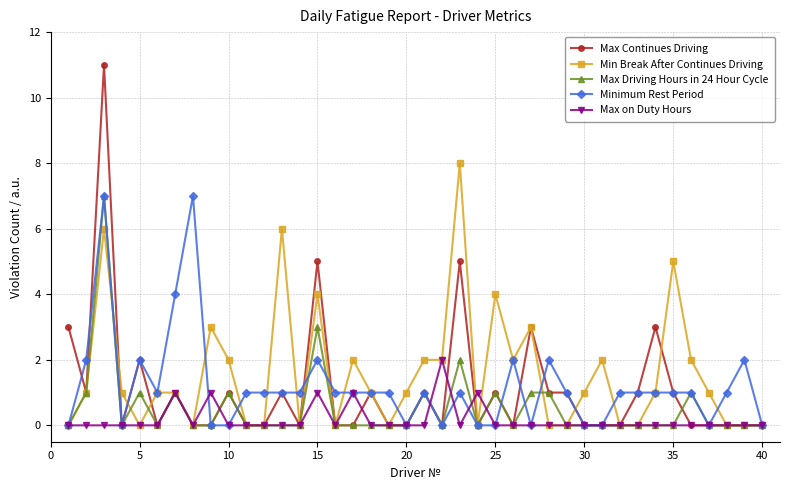

Which series has the largest range (max minus min)?

Max Continues Driving